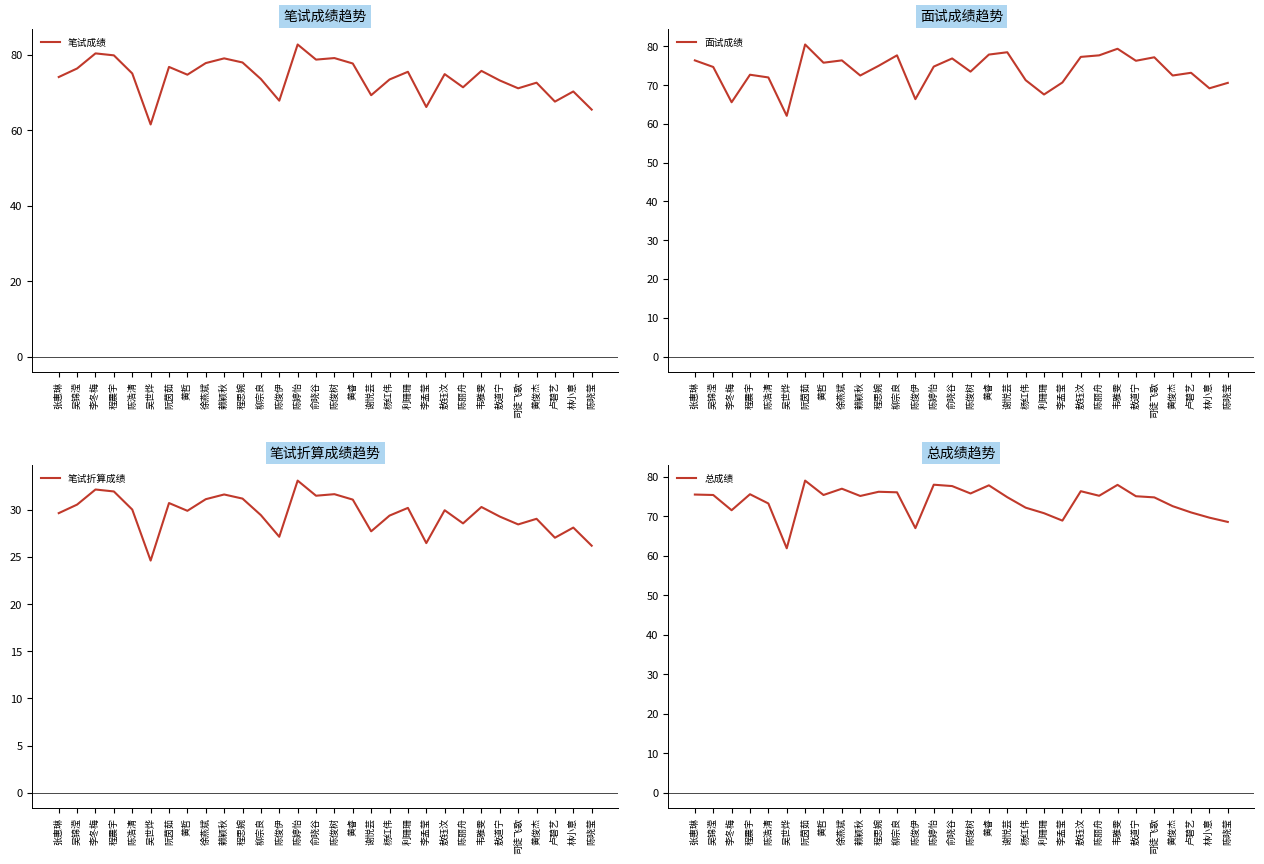

What is the sum of all 面试成绩 values?

2212.4